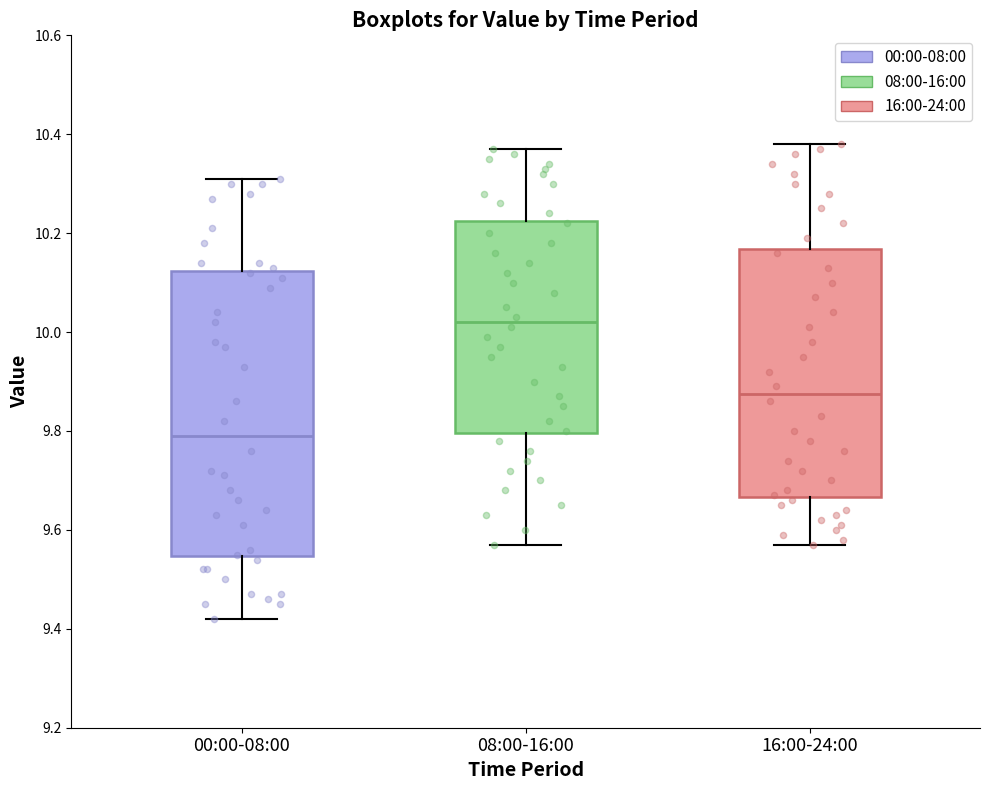

Which box's median line is the lowest?

00:00-08:00